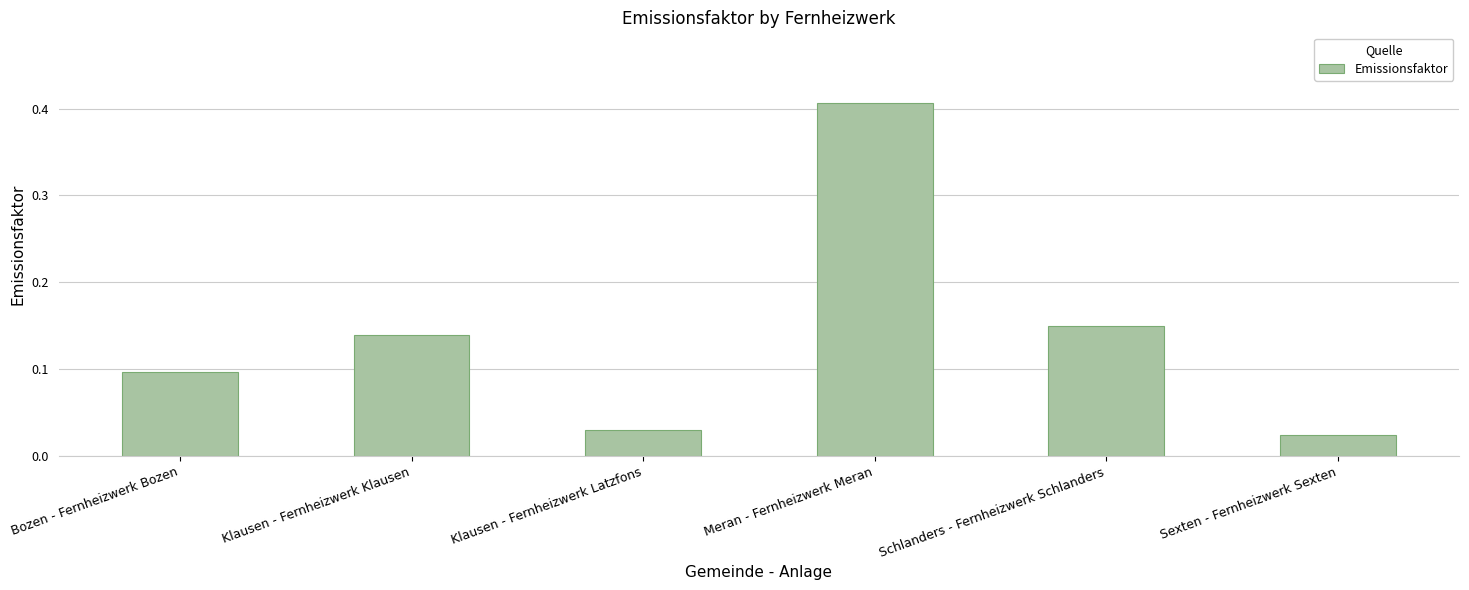

At which label is the value closest to 0?

Sexten - Fernheizwerk Sexten